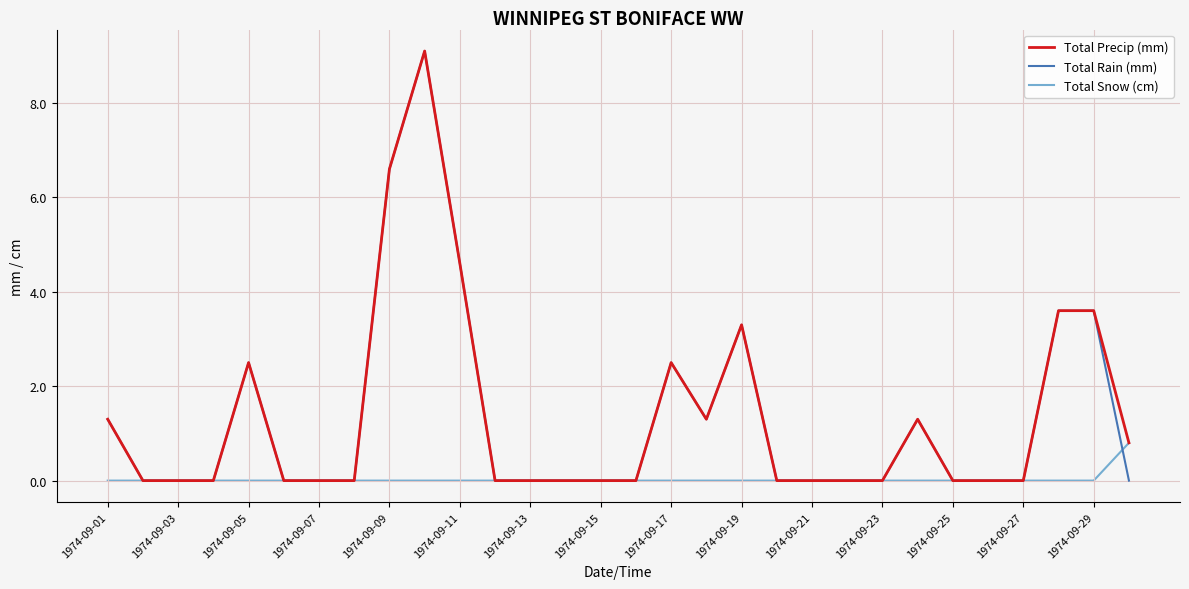

Reading left to right, extract all data points from this chart.

Total Precip (mm): 1.3	0.0	0.0	0.0	2.5	0.0	0.0	0.0	6.6	9.1	4.6	0.0	0.0	0.0	0.0	0.0	2.5	1.3	3.3	0.0	0.0	0.0	0.0	1.3	0.0	0.0	0.0	3.6	3.6	0.8
Total Rain (mm): 1.3	0.0	0.0	0.0	2.5	0.0	0.0	0.0	6.6	9.1	4.6	0.0	0.0	0.0	0.0	0.0	2.5	1.3	3.3	0.0	0.0	0.0	0.0	1.3	0.0	0.0	0.0	3.6	3.6	0.0
Total Snow (cm): 0.0	0.0	0.0	0.0	0.0	0.0	0.0	0.0	0.0	0.0	0.0	0.0	0.0	0.0	0.0	0.0	0.0	0.0	0.0	0.0	0.0	0.0	0.0	0.0	0.0	0.0	0.0	0.0	0.0	0.8